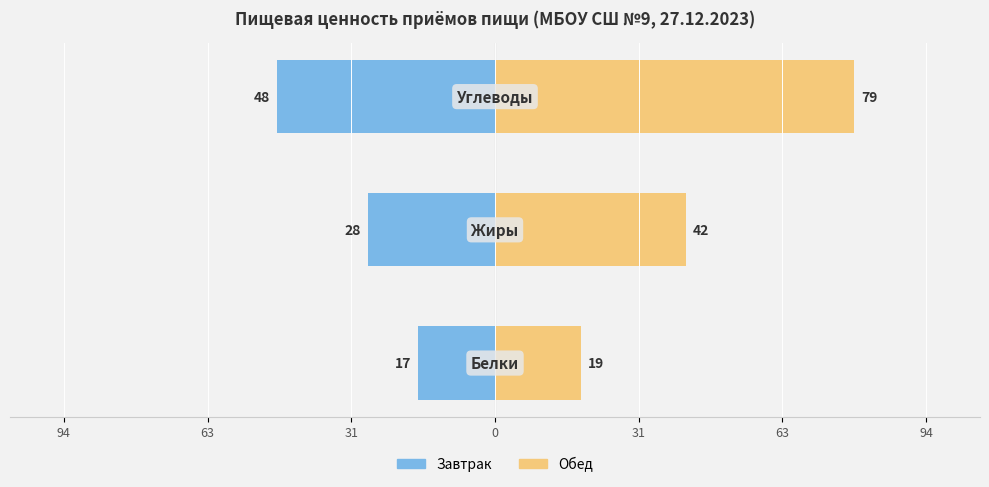

Which series changed the most between 63 and 31?

Обед